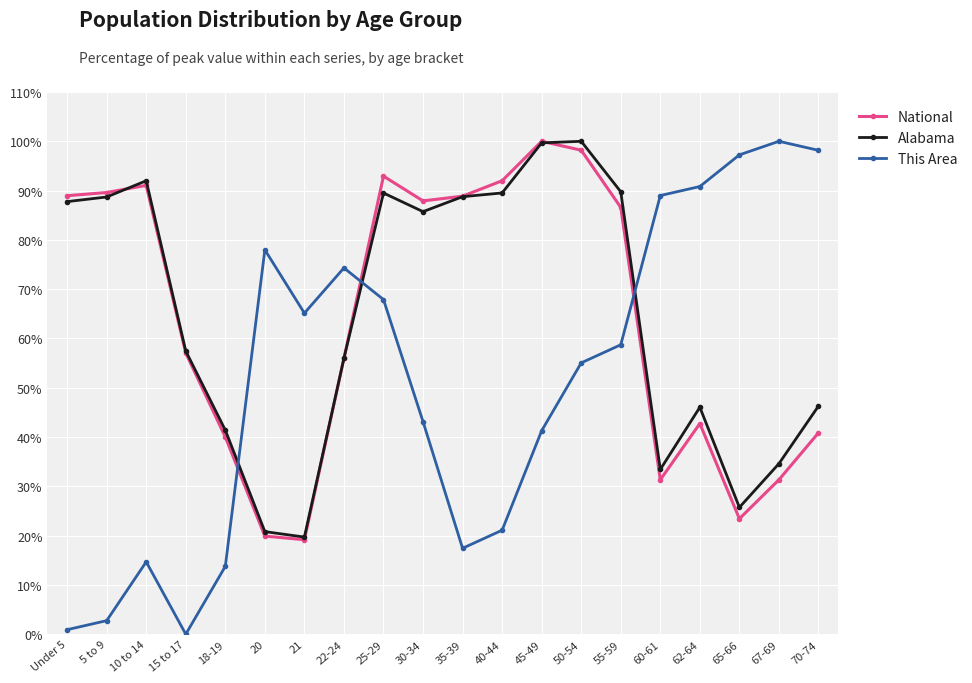

How many positive values does the This Area series have?

19